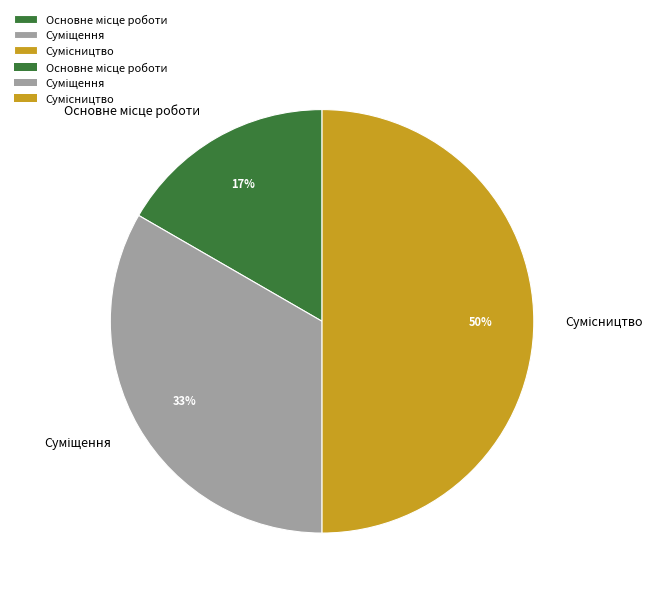

To the nearest percent, what is the average slice percentage?

33%